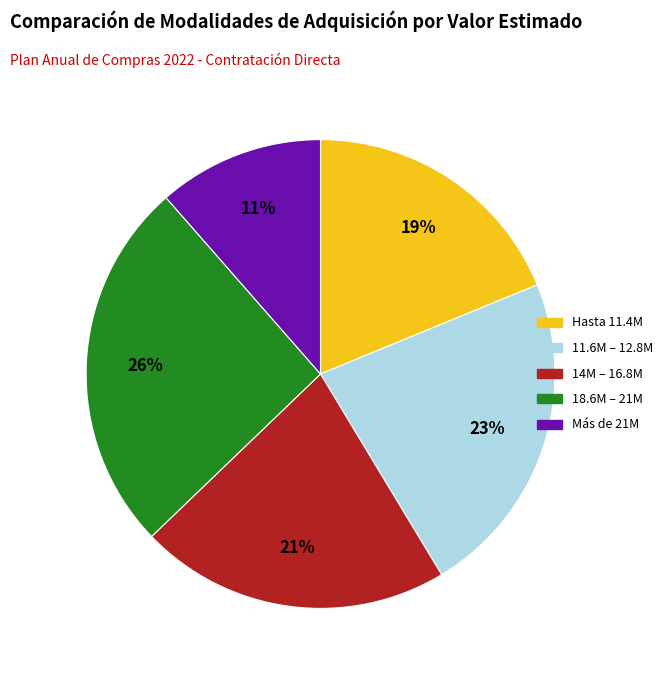

Is there any slice that represents more than half of the pie?

No